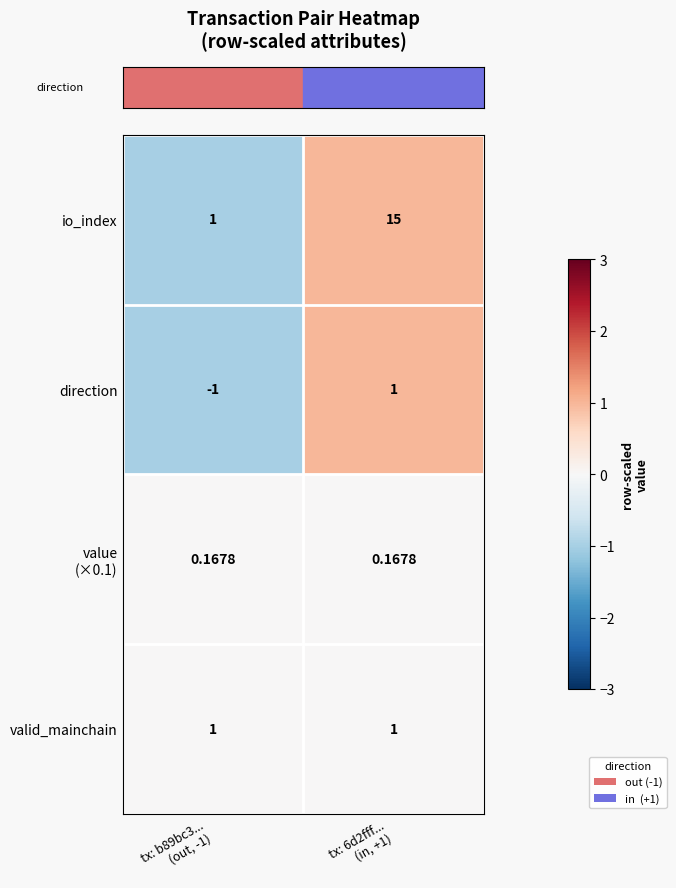

How many data points in io_index are less than 15?

1